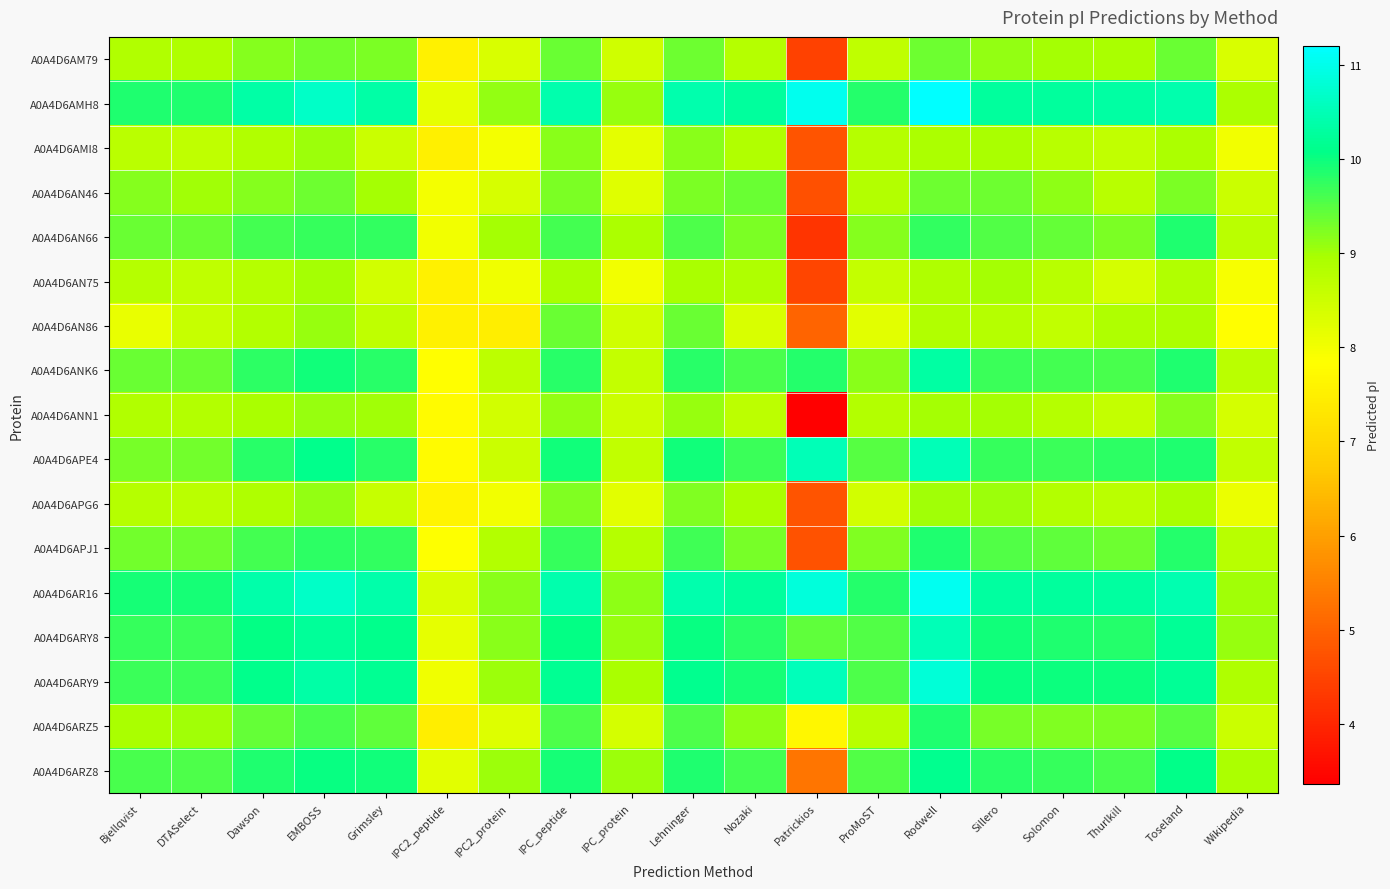

Rank the series at Dawson from lowest to highest value.

A0A4D6AN75, A0A4D6AN86, A0A4D6AMI8, A0A4D6APG6, A0A4D6ANN1, A0A4D6AN46, A0A4D6AM79, A0A4D6ARZ5, A0A4D6AN66, A0A4D6APJ1, A0A4D6ANK6, A0A4D6APE4, A0A4D6ARZ8, A0A4D6ARY8, A0A4D6ARY9, A0A4D6AMH8, A0A4D6AR16